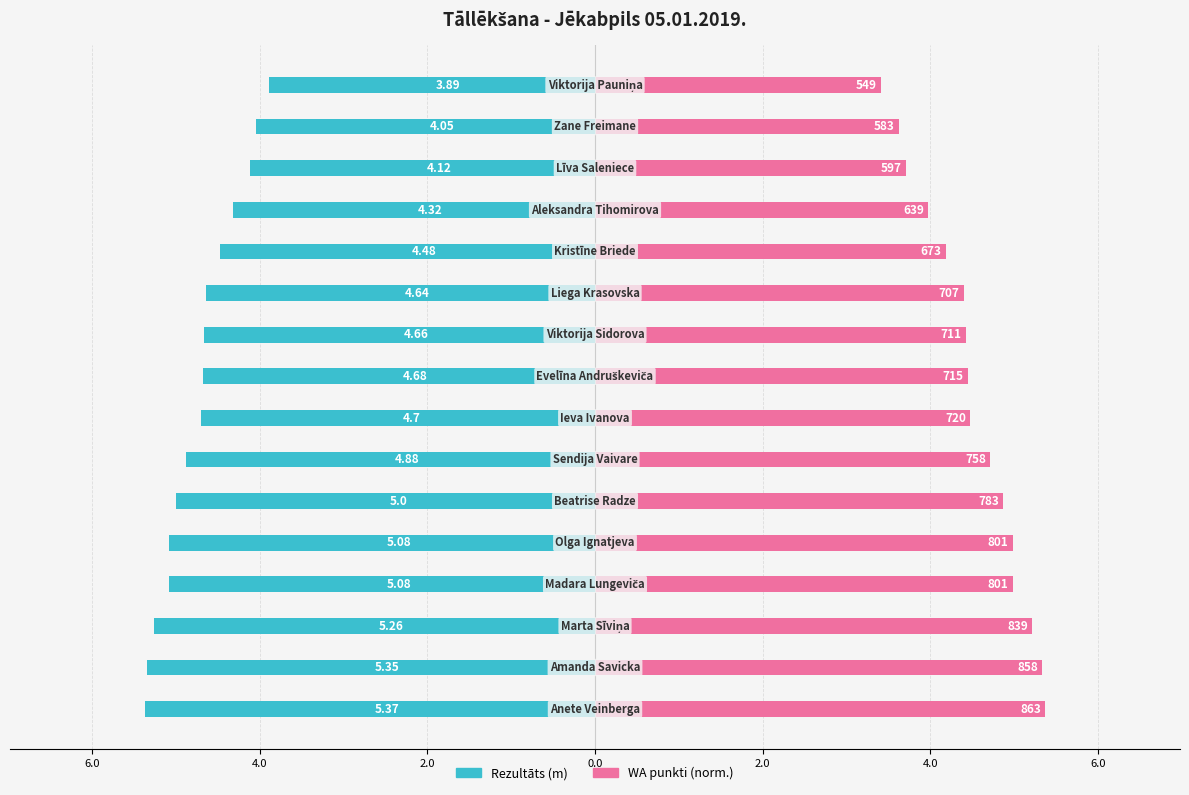

Which series has the largest total across all categories?

WA punkti (norm.)